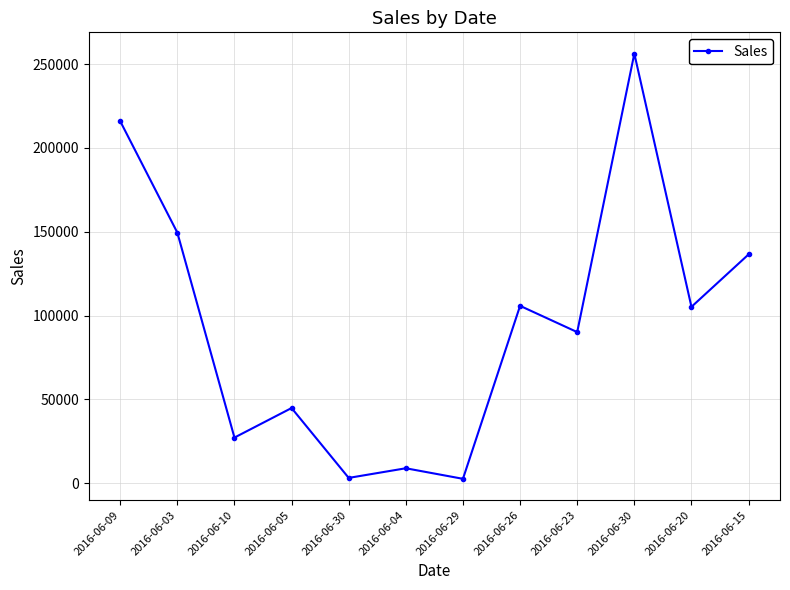

Does the chart display data point markers on the line(s)?

Yes